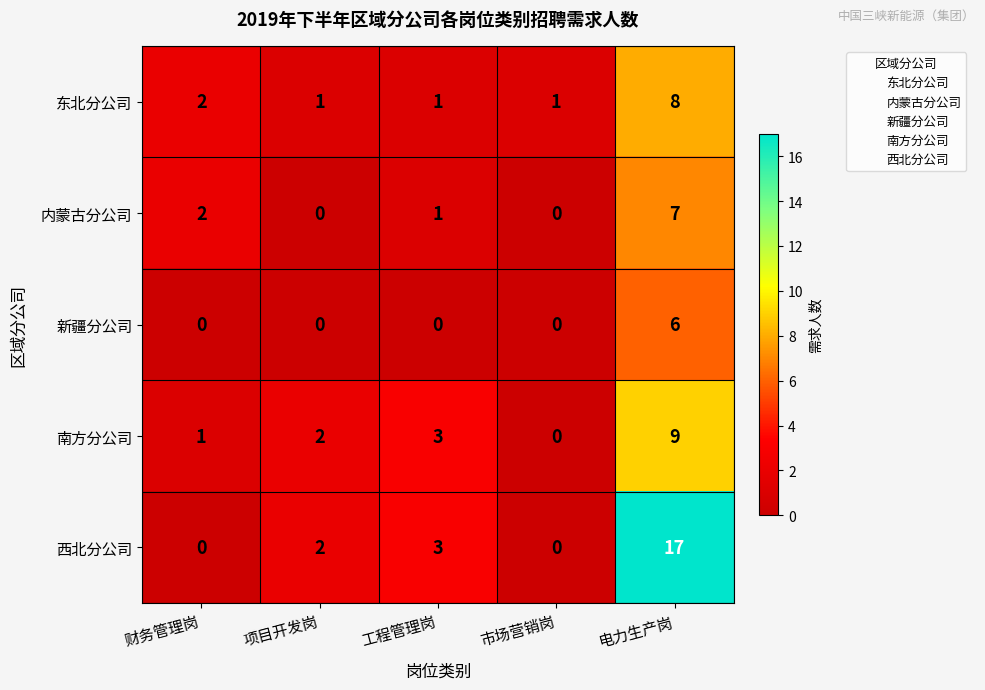

Between 财务管理岗 and 工程管理岗, which series saw the biggest shift?

西北分公司